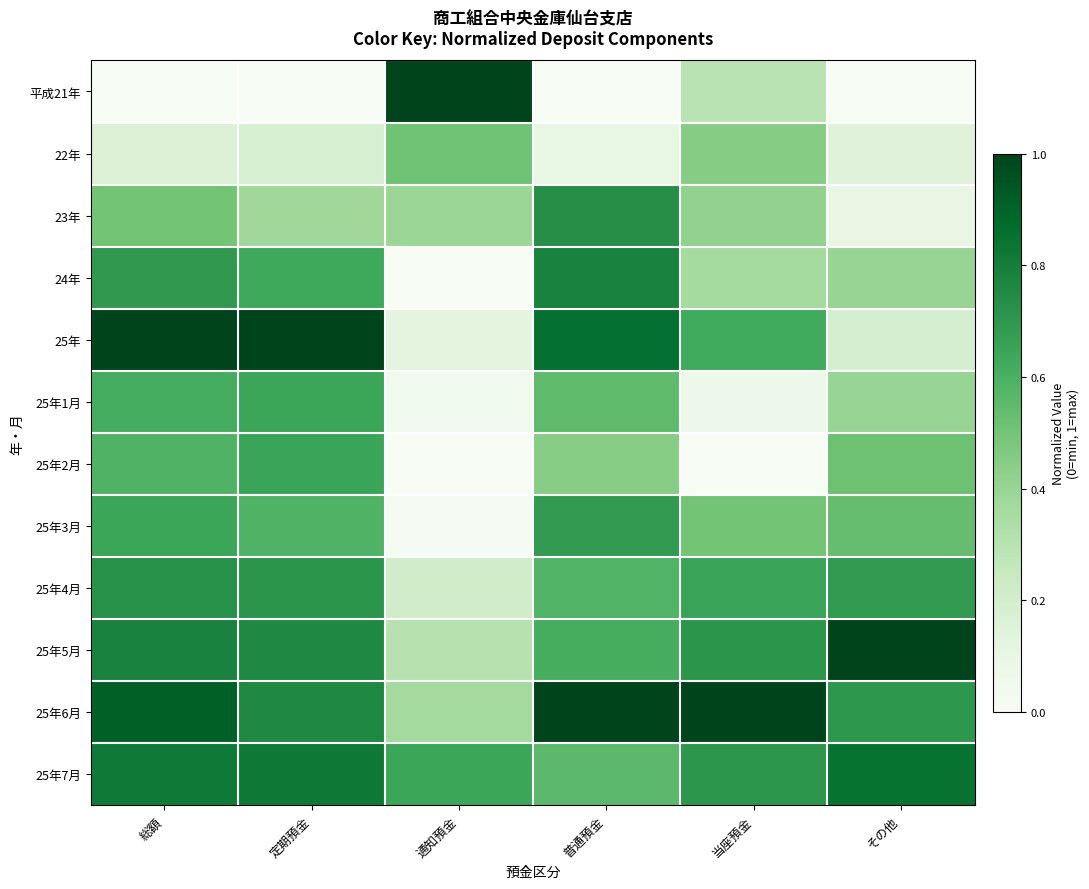

Which label corresponds to the largest value in the chart?

総額